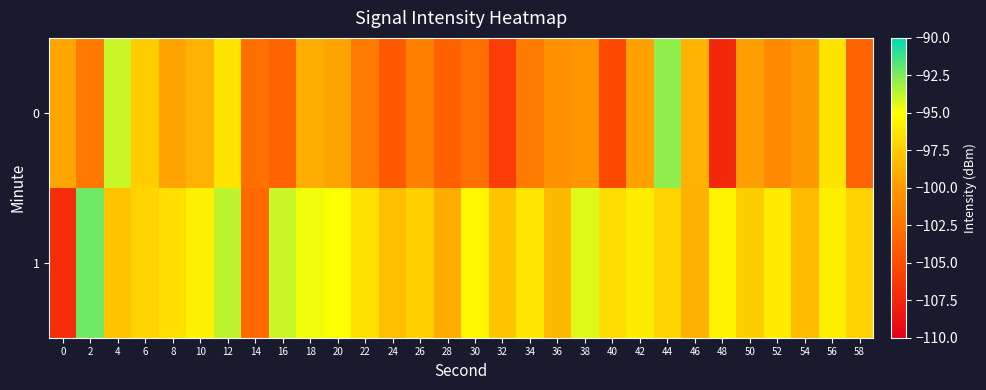

What is the spread (max minus min) of values at 38?

5.9